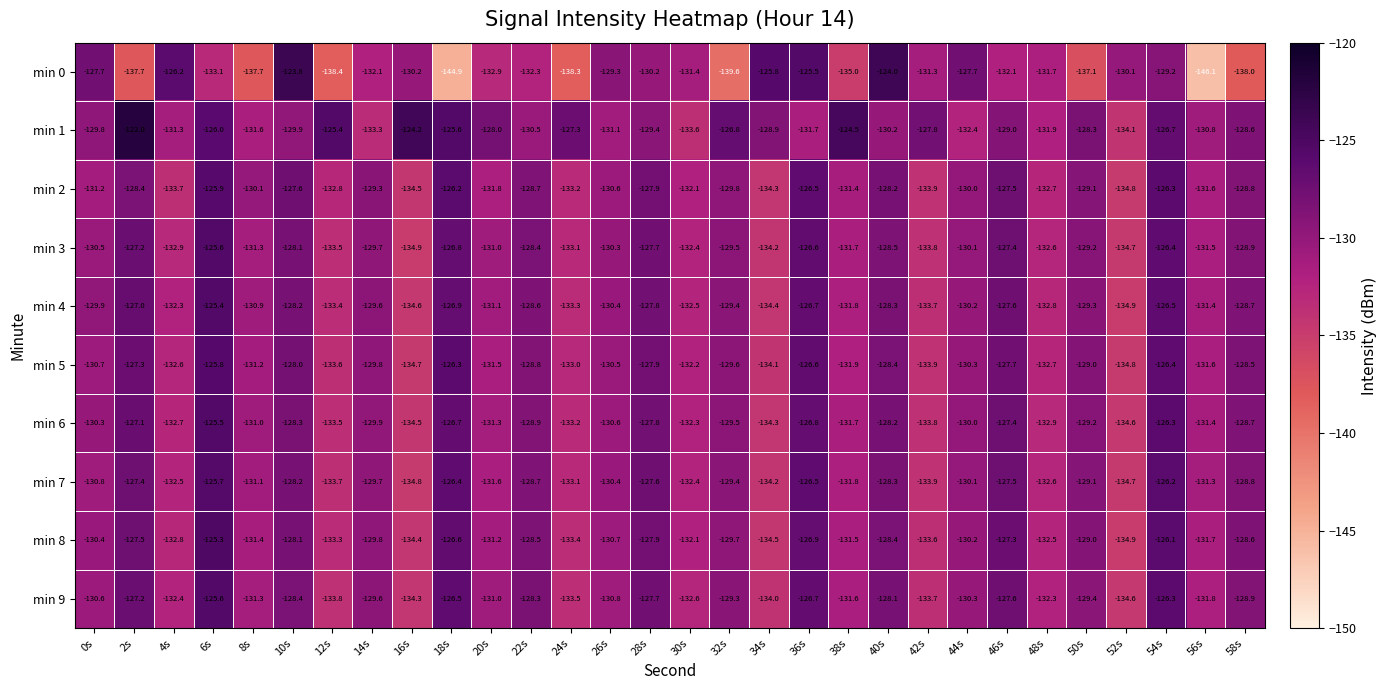

What is the total value across all series at 24s?

-1331.4